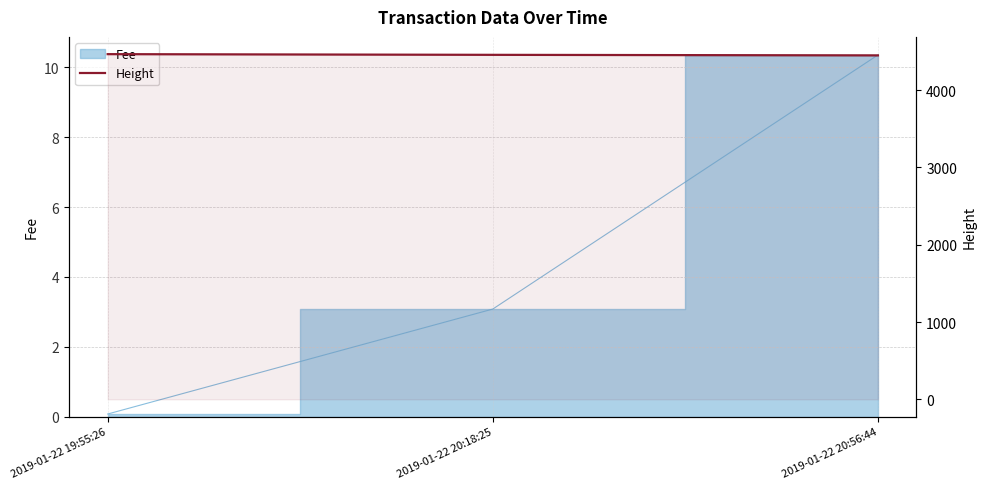

Reading left to right, extract all data points from this chart.

2019-01-22 19:55:26=4465	2019-01-22 20:18:25=4456	2019-01-22 20:56:44=4449